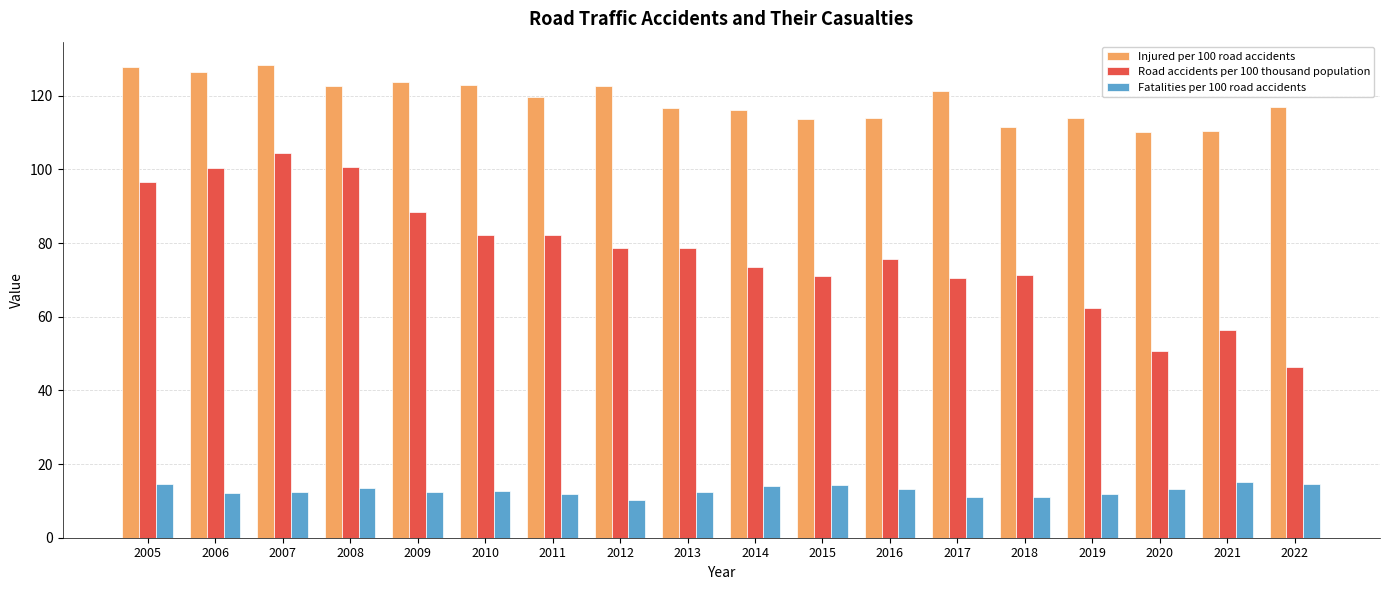

What is the difference between the maximum and second lowest values in the Fatalities per 100 road accidents series?

4.1